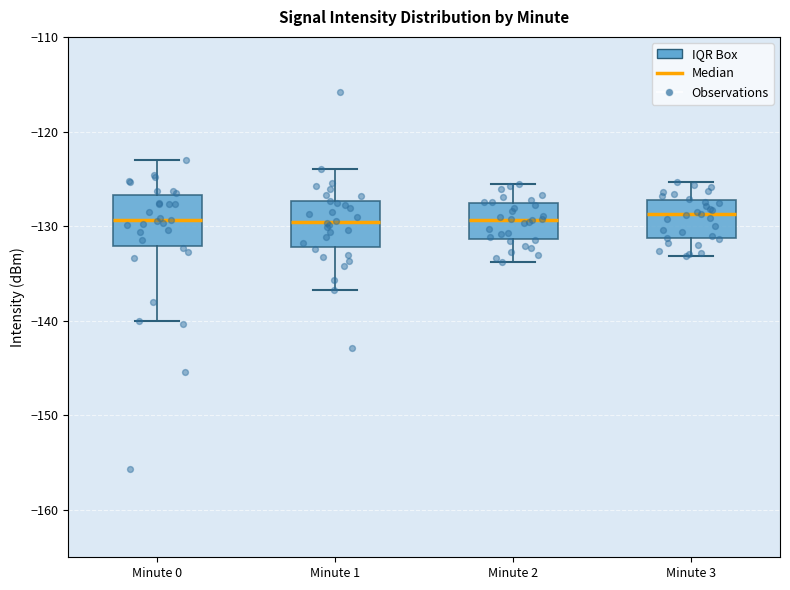

Where does the lower whisker of the box for Minute 1 end on the y-axis? The values are not printed on the chart, so give them approximately, as read against the axis.

-137